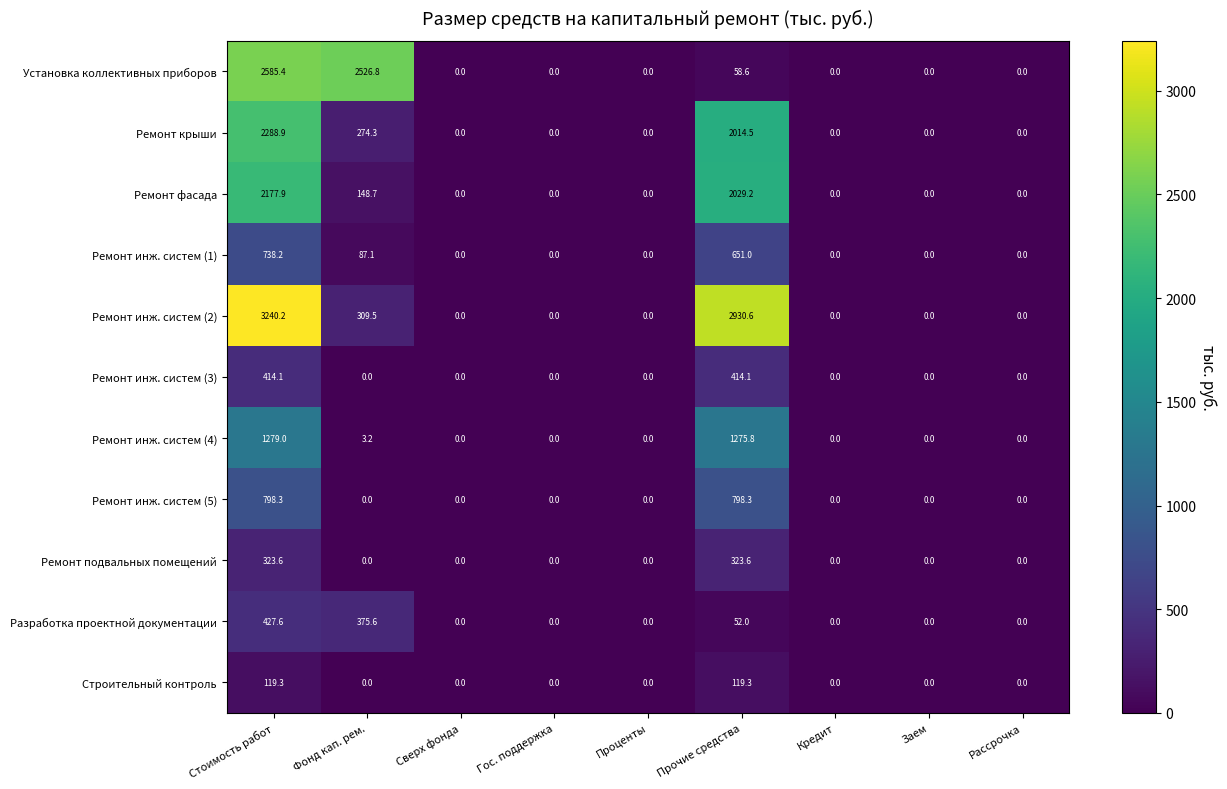

List the series in order of their peak value, lowest first.

Строительный контроль, Ремонт подвальных помещений, Ремонт инж. систем (3), Разработка проектной документации, Ремонт инж. систем (1), Ремонт инж. систем (5), Ремонт инж. систем (4), Ремонт фасада, Ремонт крыши, Установка коллективных приборов, Ремонт инж. систем (2)